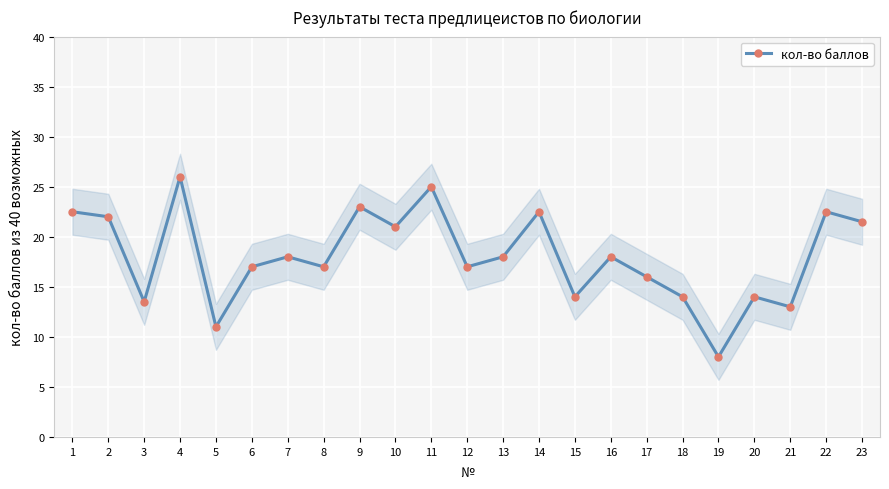

Reading left to right, list all the values displayed in this chart.

1=22.5	2=22.0	3=13.5	4=26.0	5=11.0	6=17.0	7=18.0	8=17.0	9=23.0	10=21.0	11=25.0	12=17.0	13=18.0	14=22.5	15=14.0	16=18.0	17=16.0	18=14.0	19=8.0	20=14.0	21=13.0	22=22.5	23=21.5